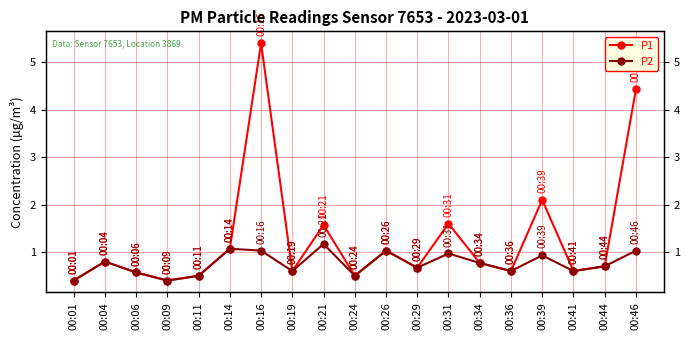

List the series in order of their peak value, lowest first.

P2, P1